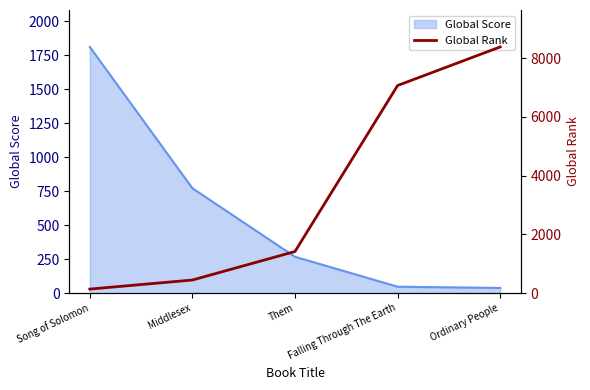

The value at Them is 423. True or false?

False